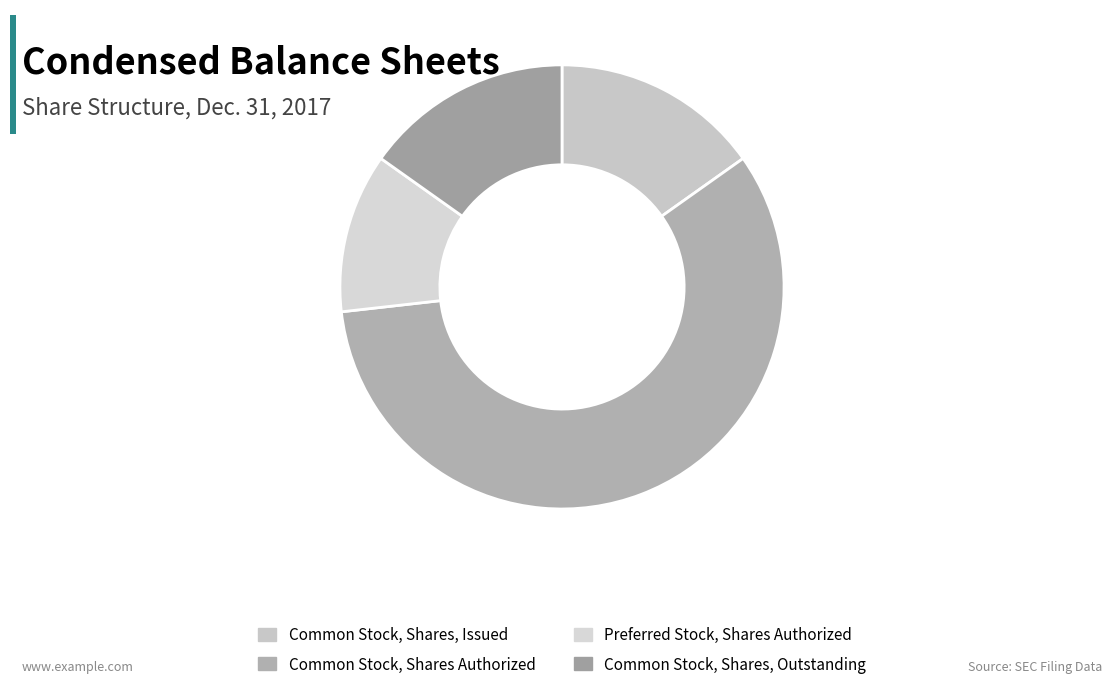

What percentage is the Common Stock, Shares, Outstanding slice, to the nearest percent?

15%